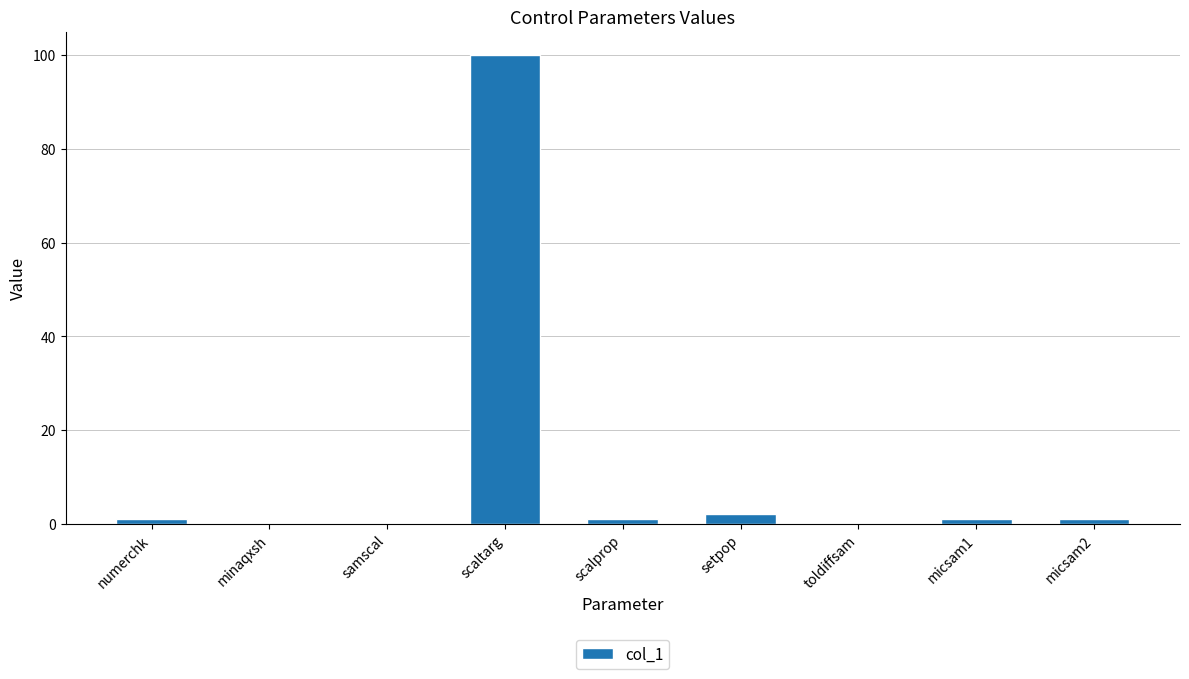

What is the maximum value shown in the chart?

100.0